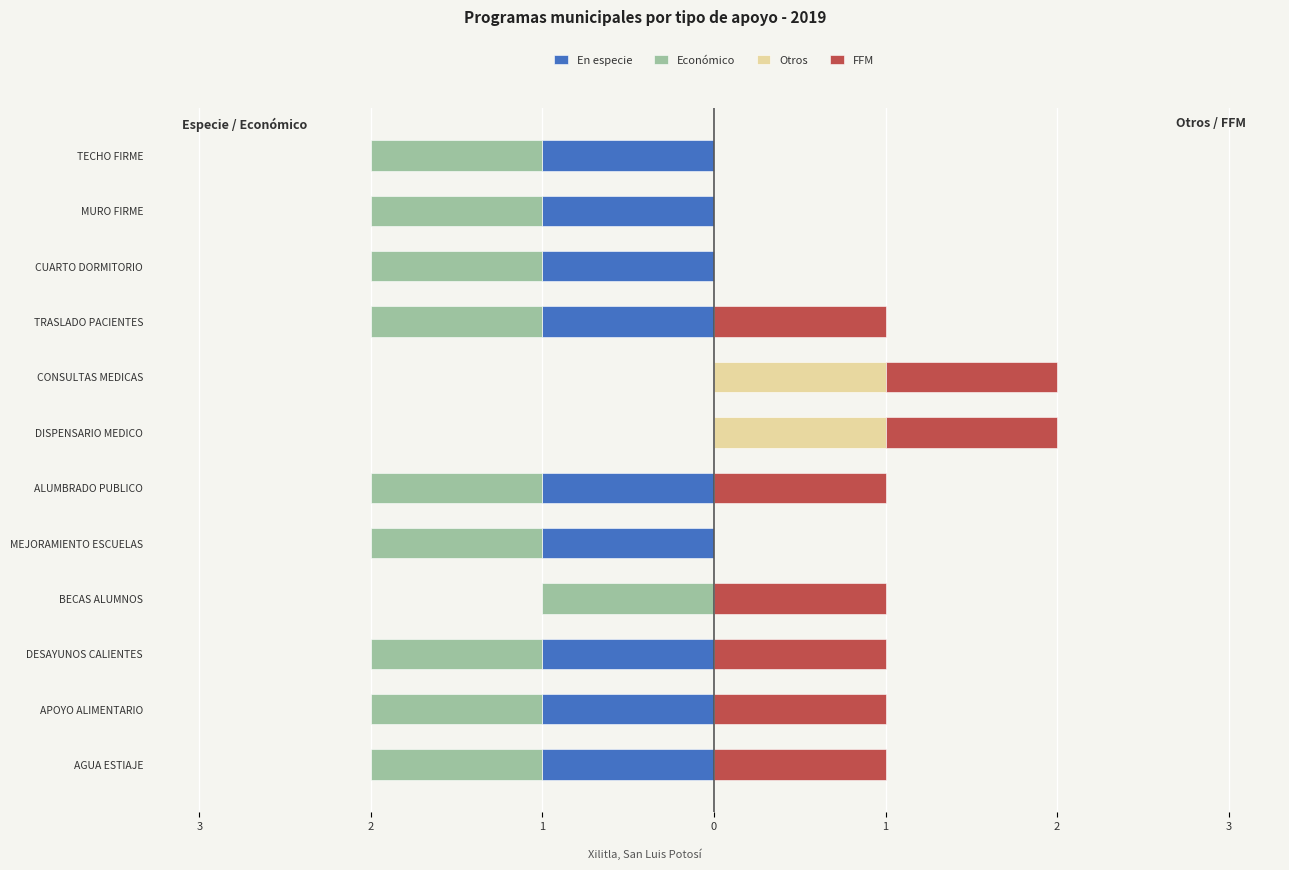

Reading left to right, extract all data points from this chart.

En especie: -1	-1	-1	0	-1	-1	0	0	-1	-1	-1	-1
Económico: -1	-1	-1	-1	-1	-1	0	0	-1	-1	-1	-1
Otros: 0	0	0	0	0	0	1	1	0	0	0	0
FFM: 1	1	1	1	0	1	1	1	1	0	0	0